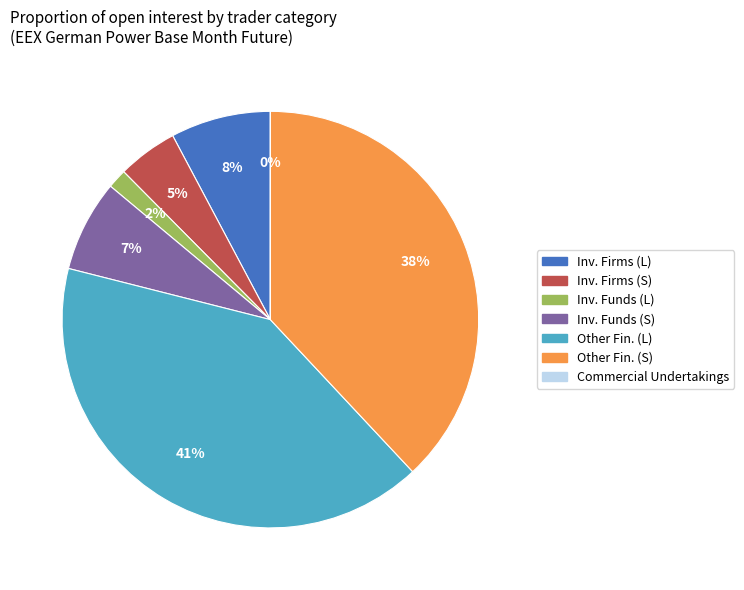

Do Inv. Funds (S) and Inv. Firms (L) together represent more than half of the pie?

No